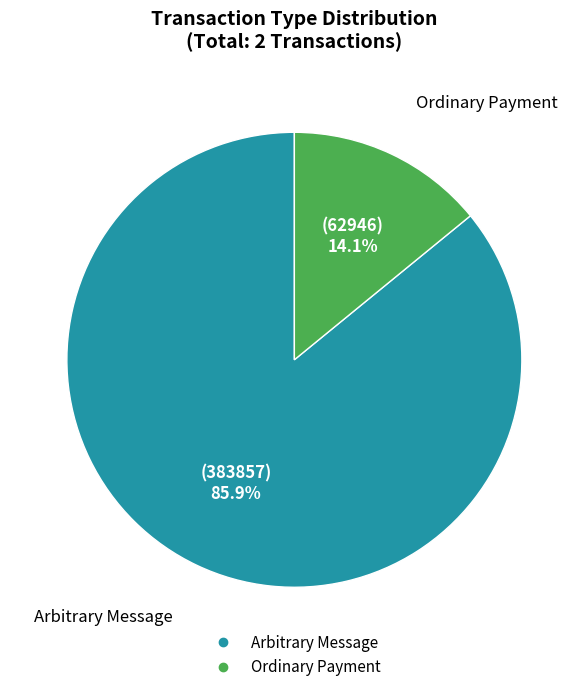

Is there a majority slice in this chart?

Yes